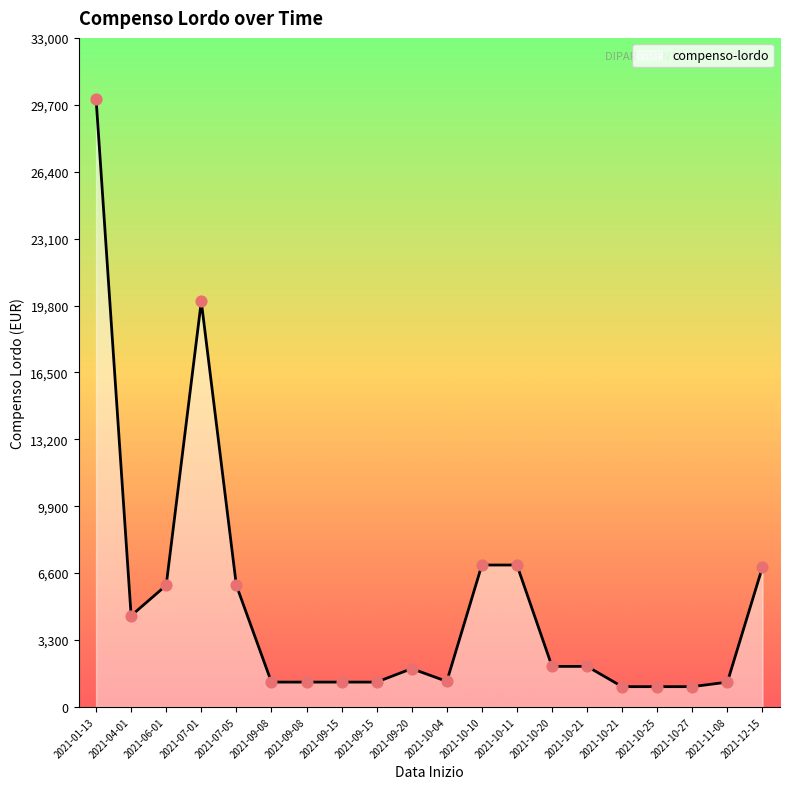

What is the ratio of the value at 2021-07-05 to the value at 2021-10-20?

3.0